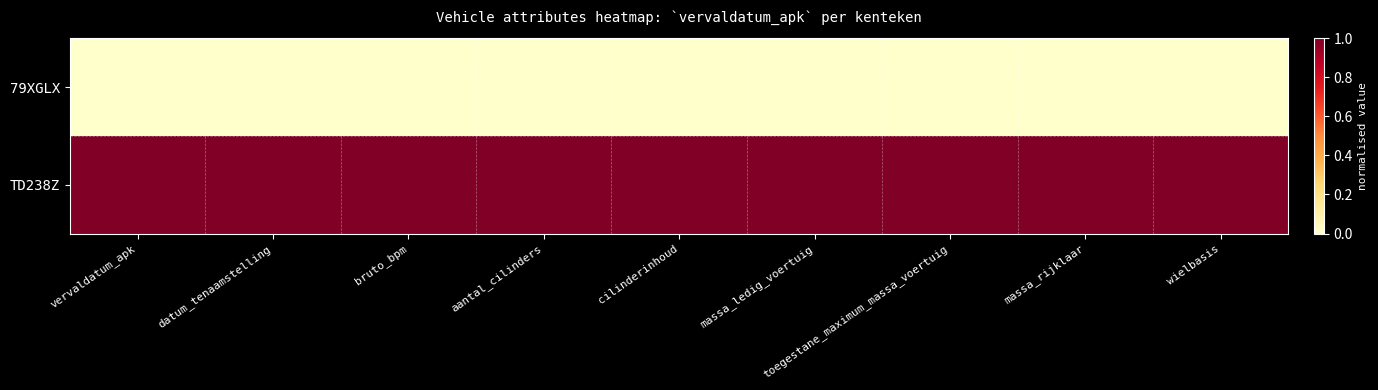

List the series in order of their overall mean, highest first.

TD238Z, 79XGLX